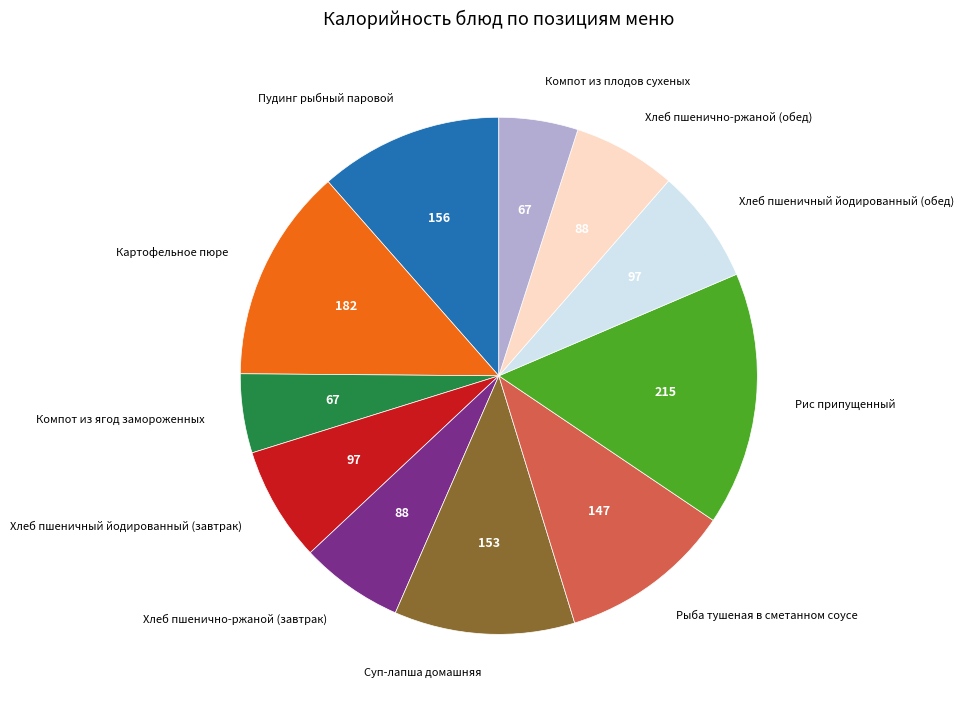

True or false: Хлеб пшеничный йодированный (обед) accounts for 7% of the total.

True